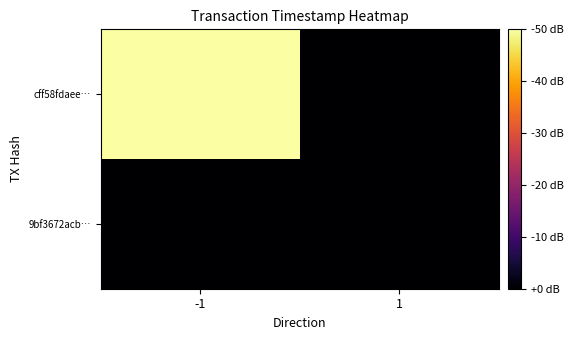

Reading left to right, list all the values displayed in this chart.

cff58fdaee…: -1=1.0	1=0.0
9bf3672acb…: -1=0.0	1=0.0